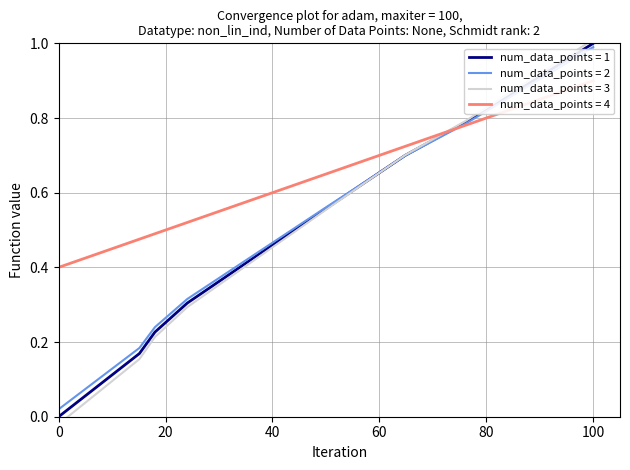

True or false: num_data_points = 1 has a value of 0.0 at 0.

True